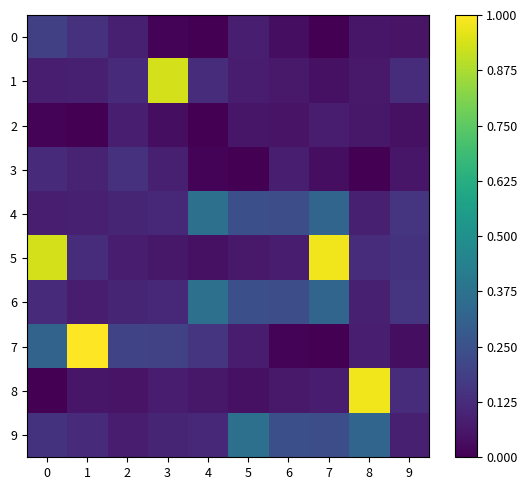

Which series has the largest range (max minus min)?

7